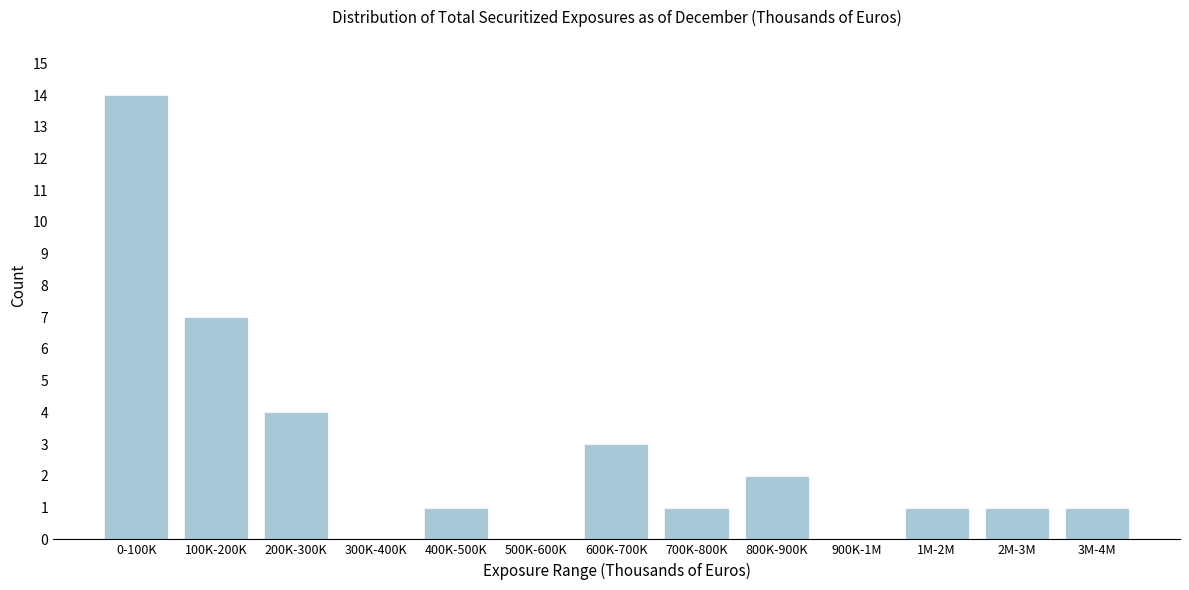

Reading right to left, what are all the values shown in this chart?

3M-4M=1	2M-3M=1	1M-2M=1	900K-1M=0	800K-900K=2	700K-800K=1	600K-700K=3	500K-600K=0	400K-500K=1	300K-400K=0	200K-300K=4	100K-200K=7	0-100K=14